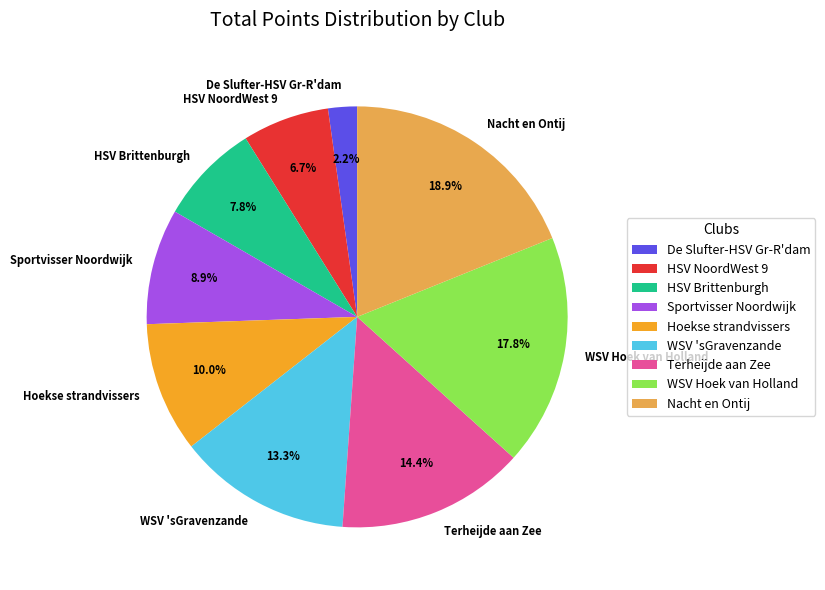

What is the largest slice in the pie chart?

Nacht en Ontij